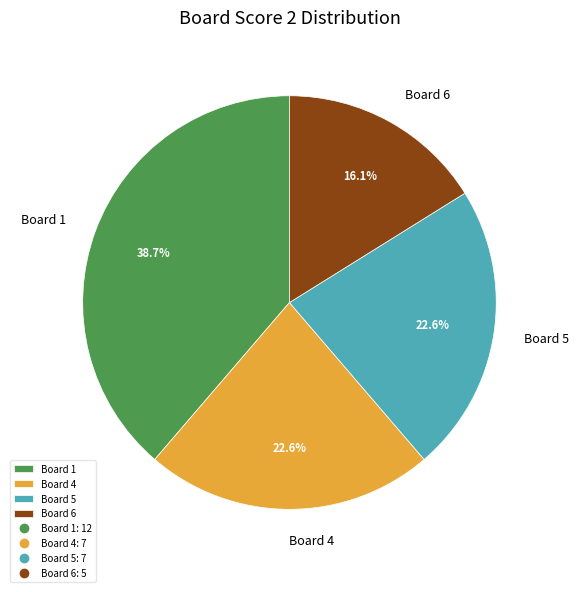

Which category has the smallest portion of the pie?

Board 6